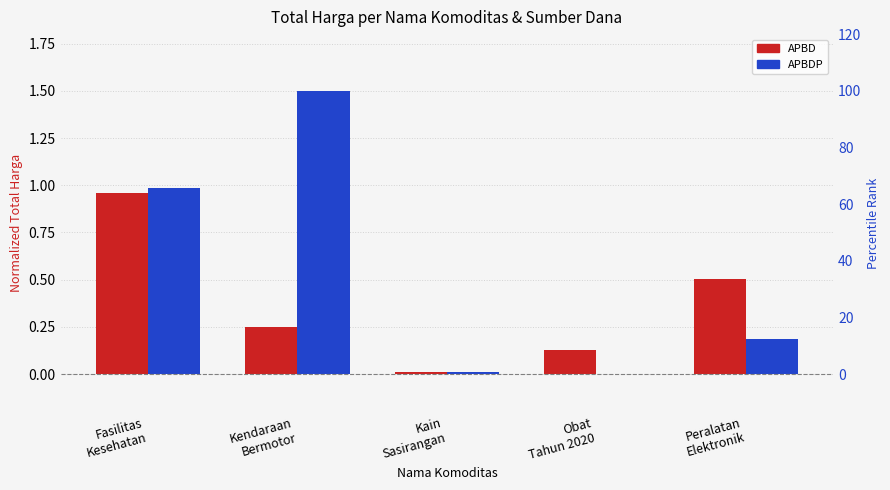

List the series in order of their peak value, highest first.

APBDP, APBD